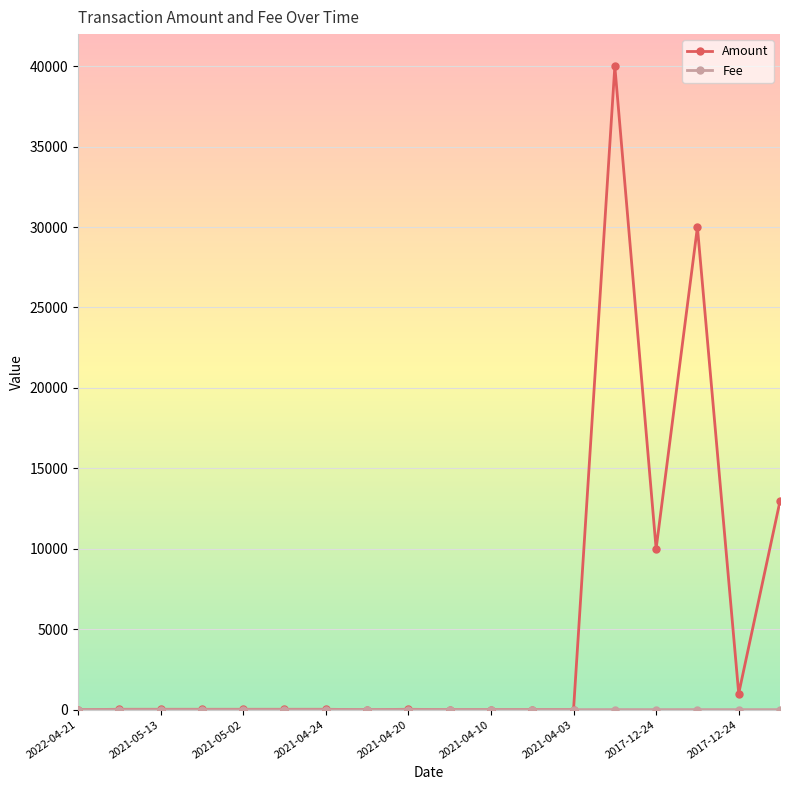

What is the maximum value shown in the chart?

39995.0